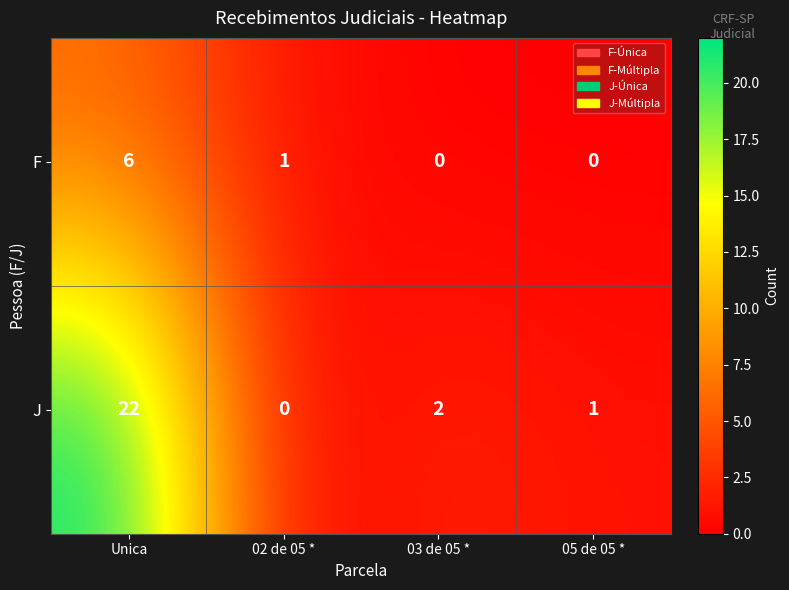

Is it true that F equals 0 at 03 de 05 *?

True